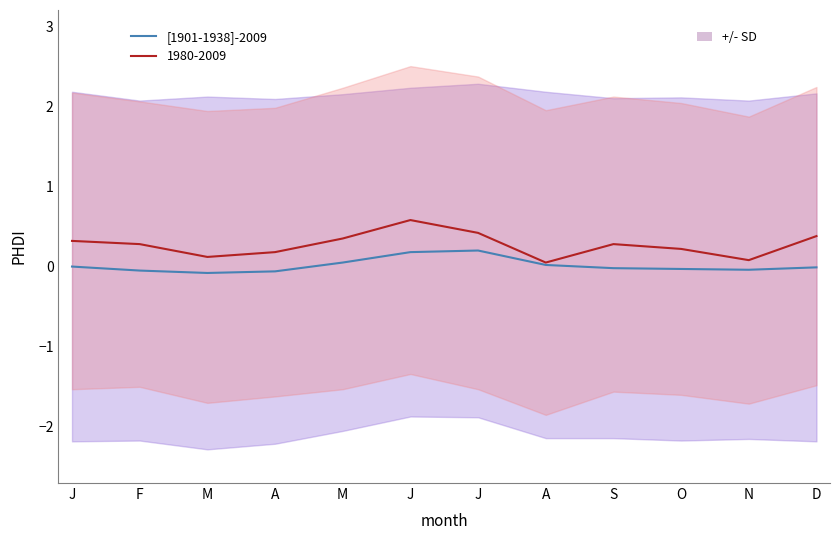

How many values are below 0?

7